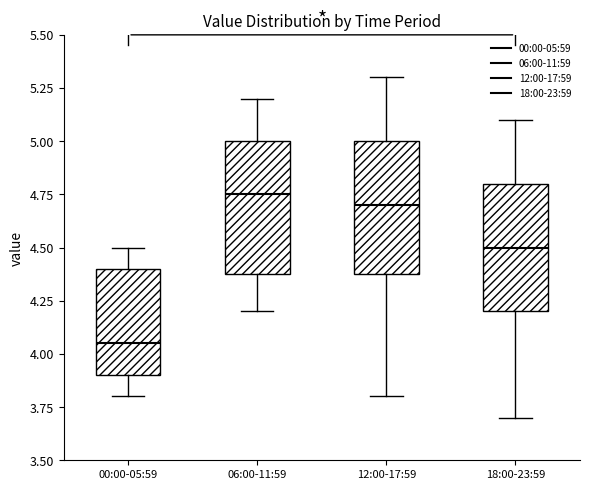

Where does the upper whisker of the box for 00:00-05:59 end on the y-axis? The values are not printed on the chart, so give them approximately, as read against the axis.

4.50